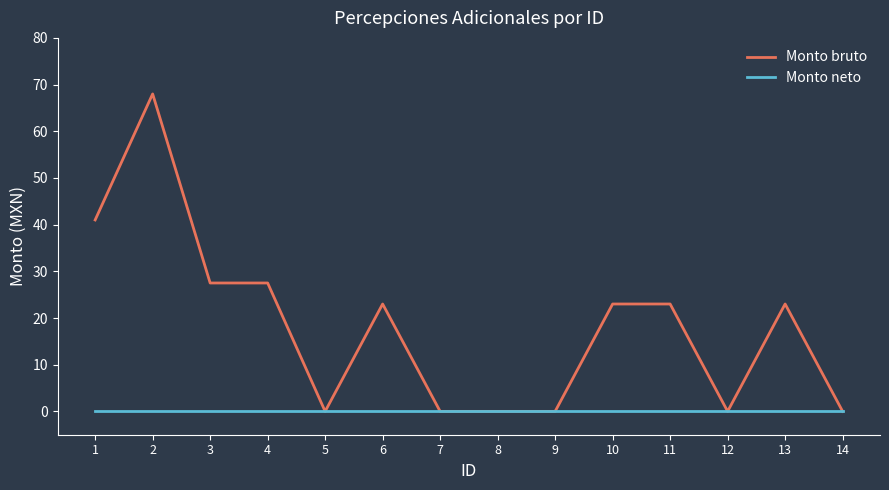

The value of Monto bruto at 12 is 0.0. True or false?

True